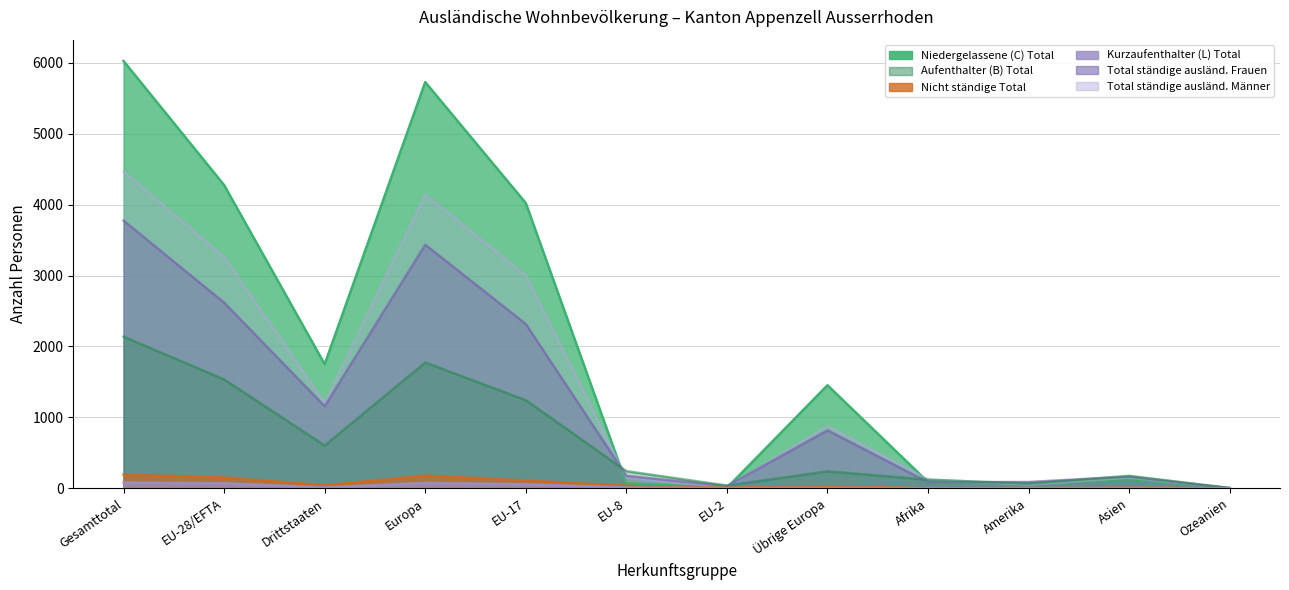

What is the difference between the Kurzaufenthalter (L) Total values at Asien and Ozeanien?

3